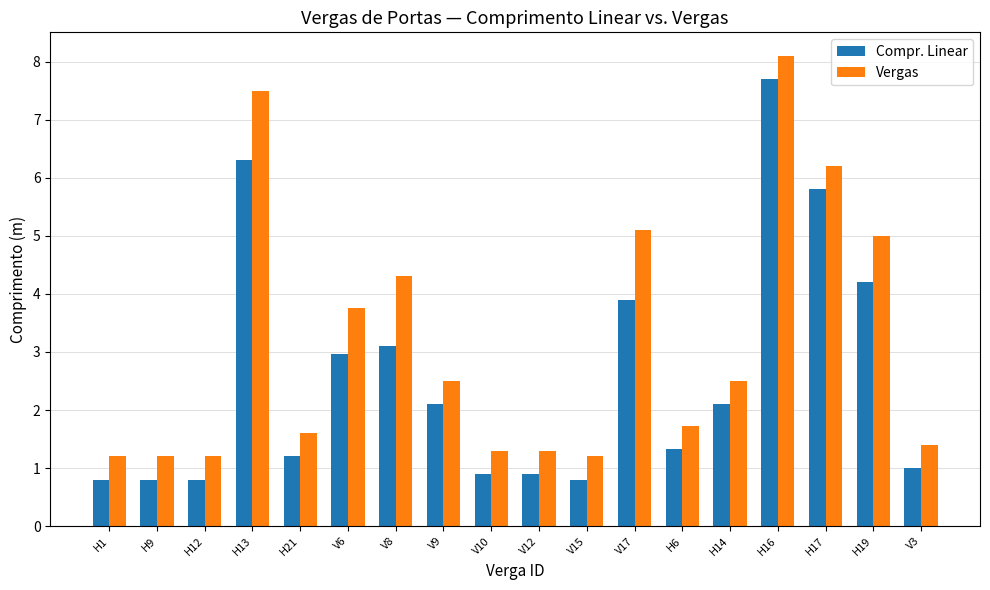

The Compr. Linear series shows 0.8 at H1. True or false?

True